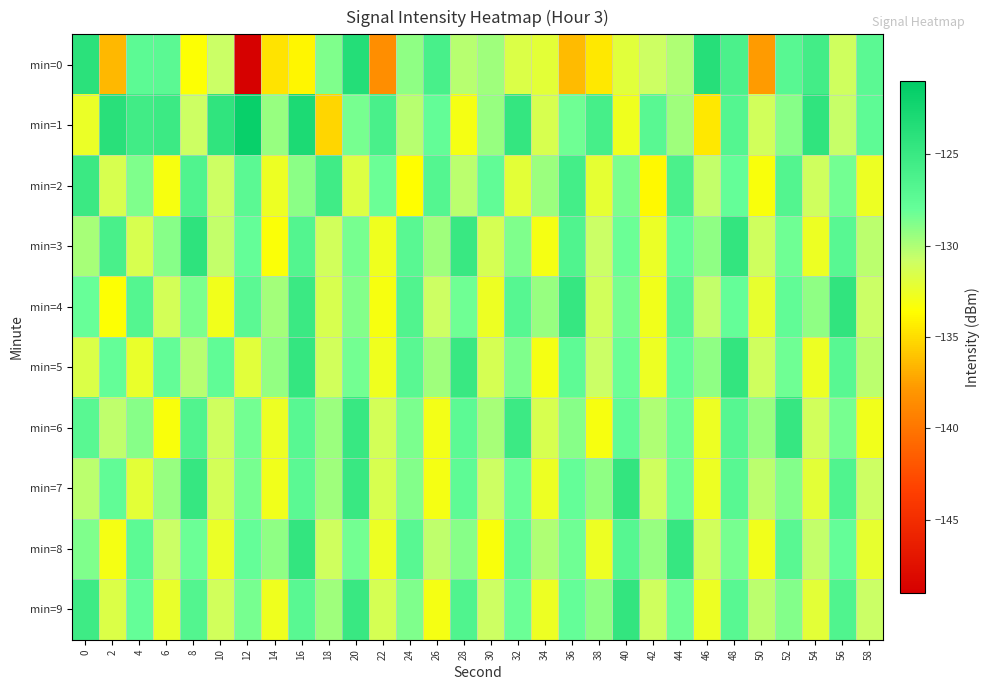

Which series has the widest spread of values?

min=0